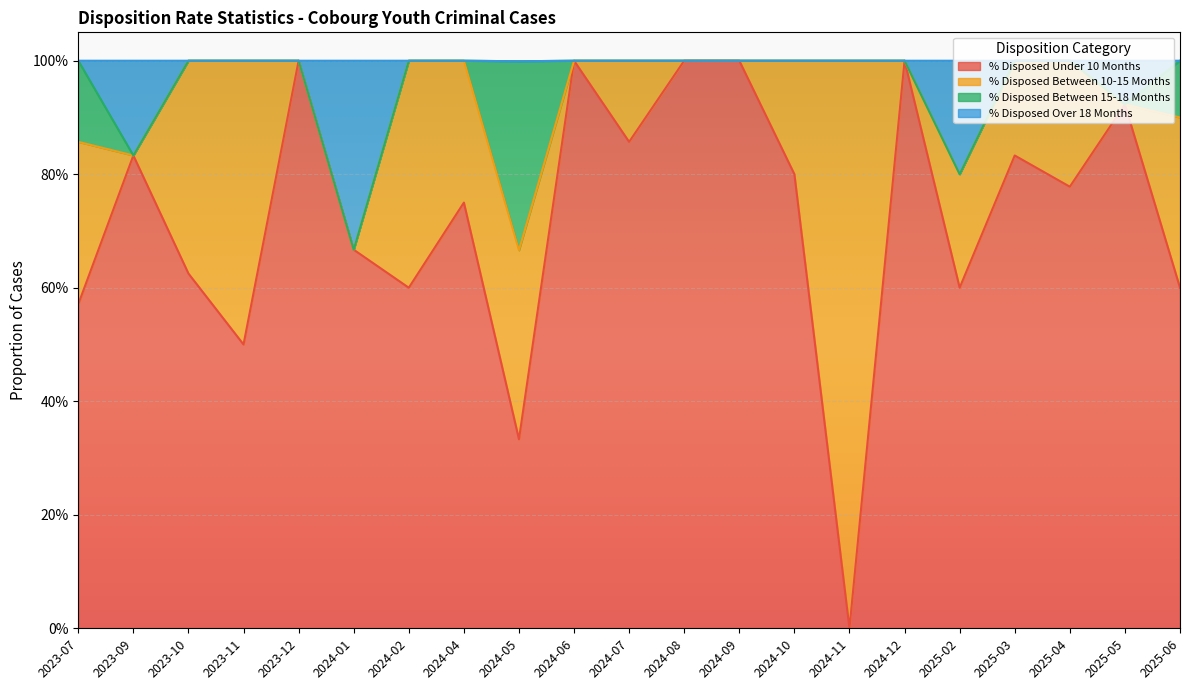

What is the greatest value displayed?

1.0